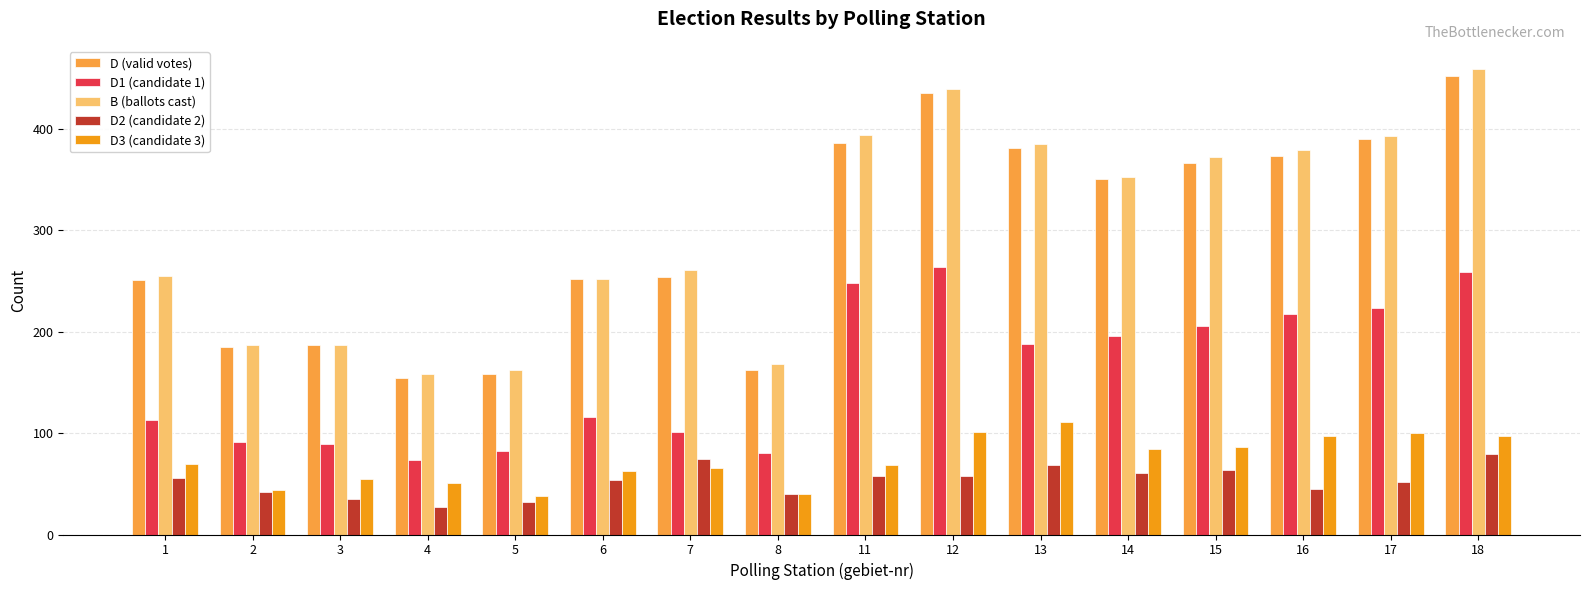

What is the sum of the D1 (candidate 1) values at 7 and 4?

174